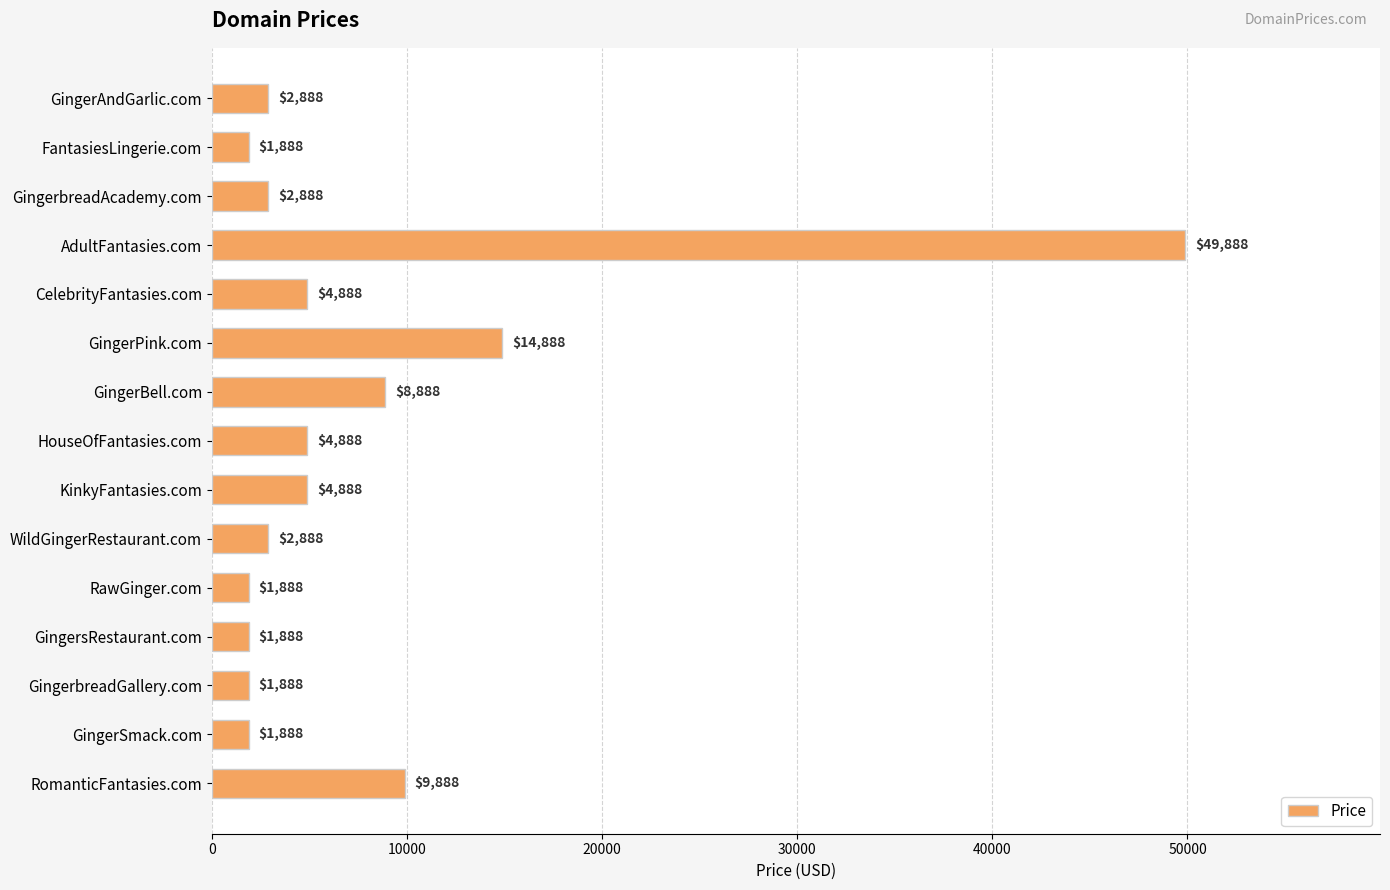

Reading bottom to top, transcribe all the data shown in this chart.

RomanticFantasies.com=9888	GingerSmack.com=1888	GingerbreadGallery.com=1888	GingersRestaurant.com=1888	RawGinger.com=1888	WildGingerRestaurant.com=2888	KinkyFantasies.com=4888	HouseOfFantasies.com=4888	GingerBell.com=8888	GingerPink.com=14888	CelebrityFantasies.com=4888	AdultFantasies.com=49888	GingerbreadAcademy.com=2888	FantasiesLingerie.com=1888	GingerAndGarlic.com=2888